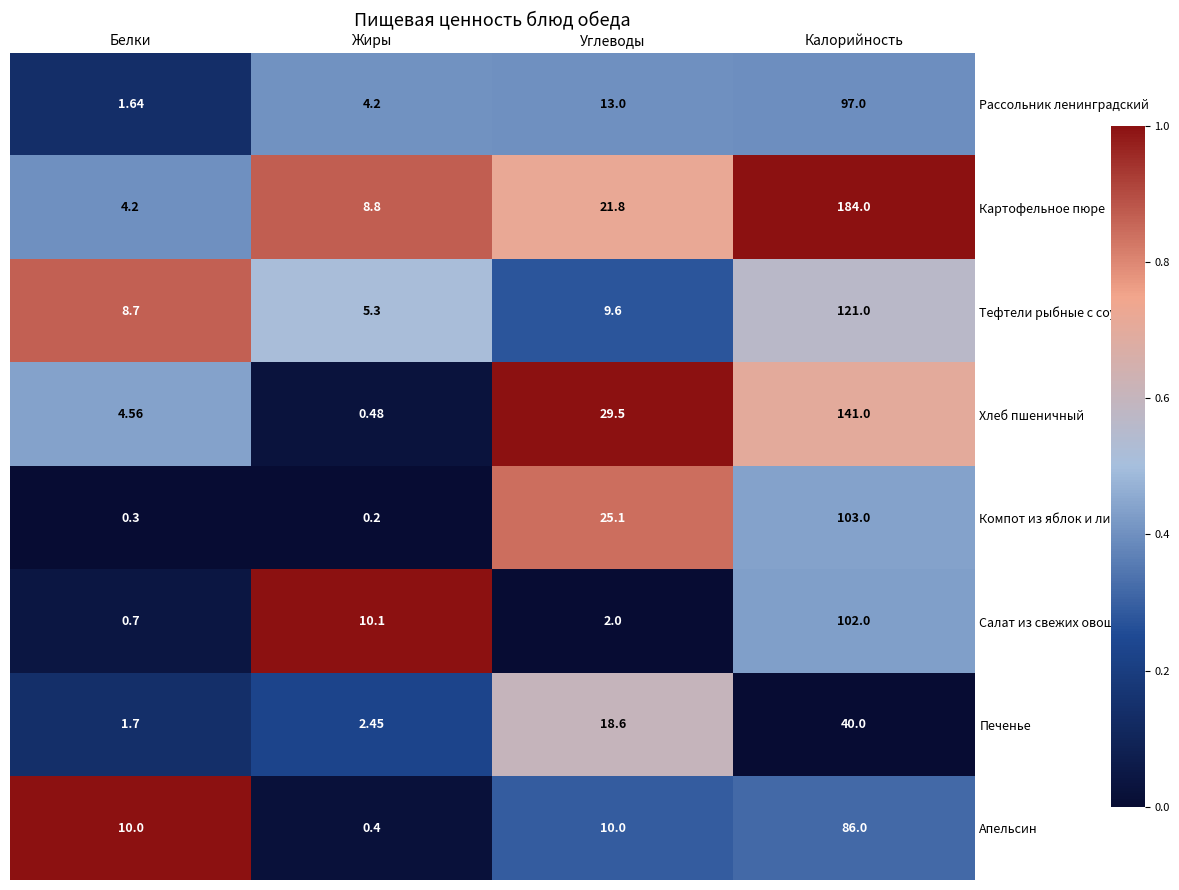

What is the difference between the highest and lowest values at Калорийность?

144.0